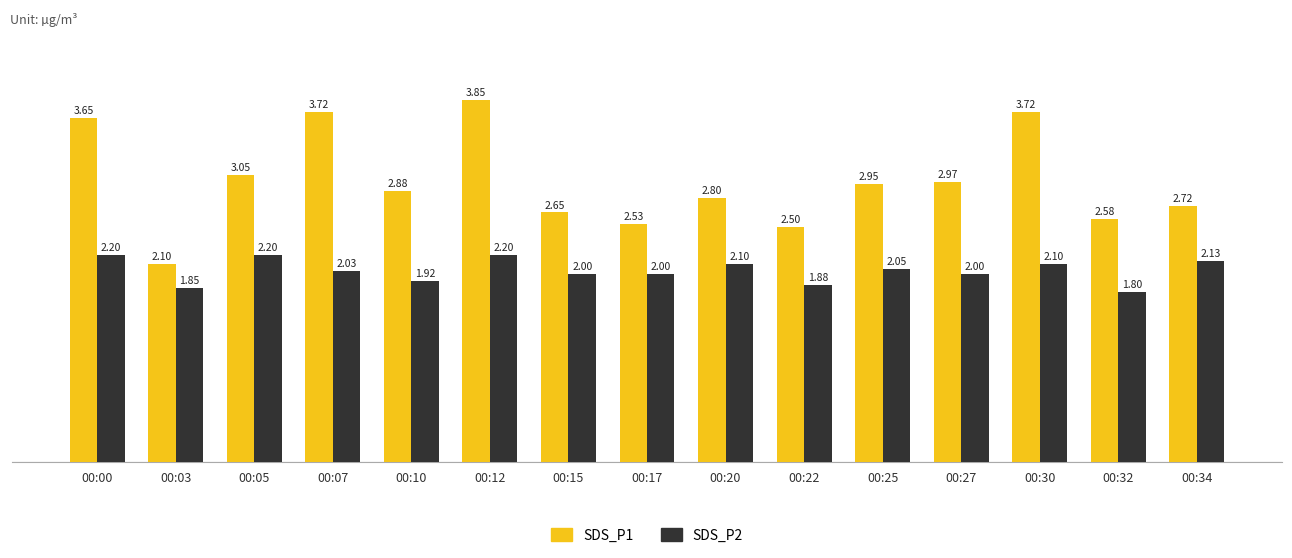

Which series has the widest spread of values?

SDS_P1